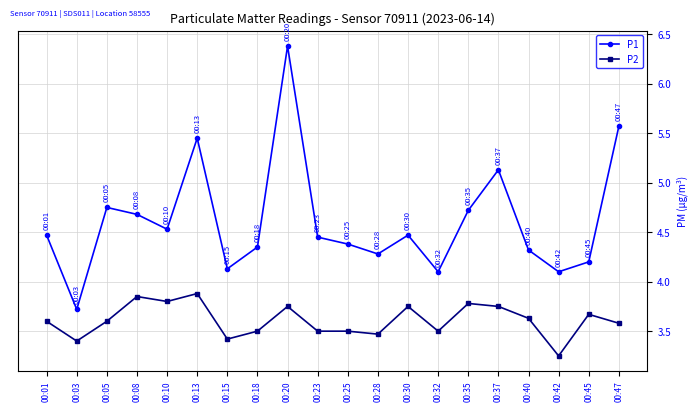

Rank the series by their maximum value, from highest to lowest.

P1, P2